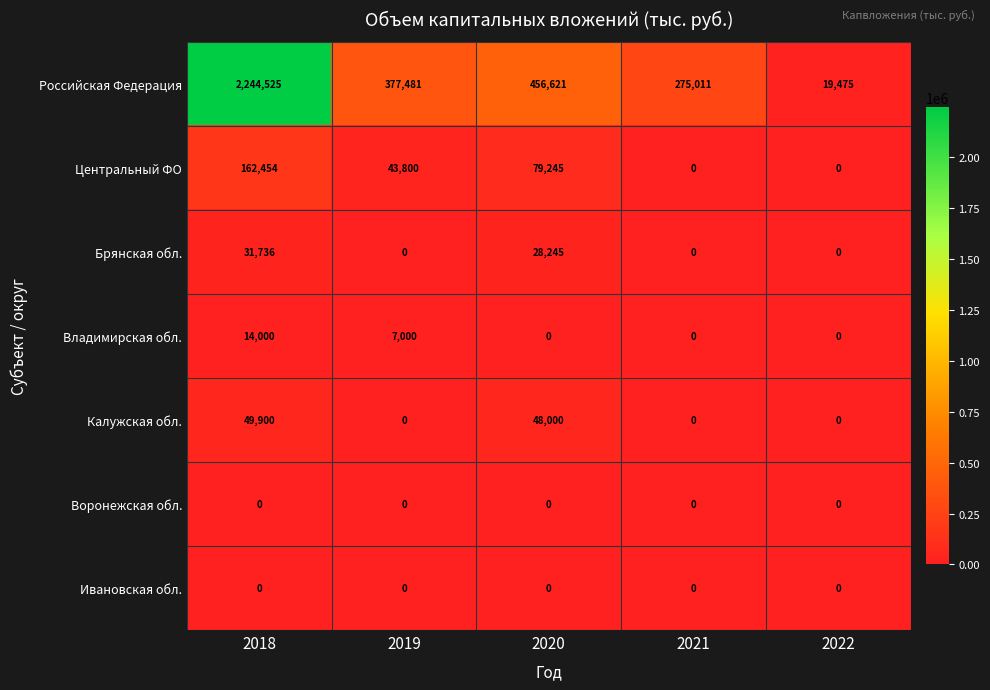

At how many categories does at least one series exceed 12829?

5